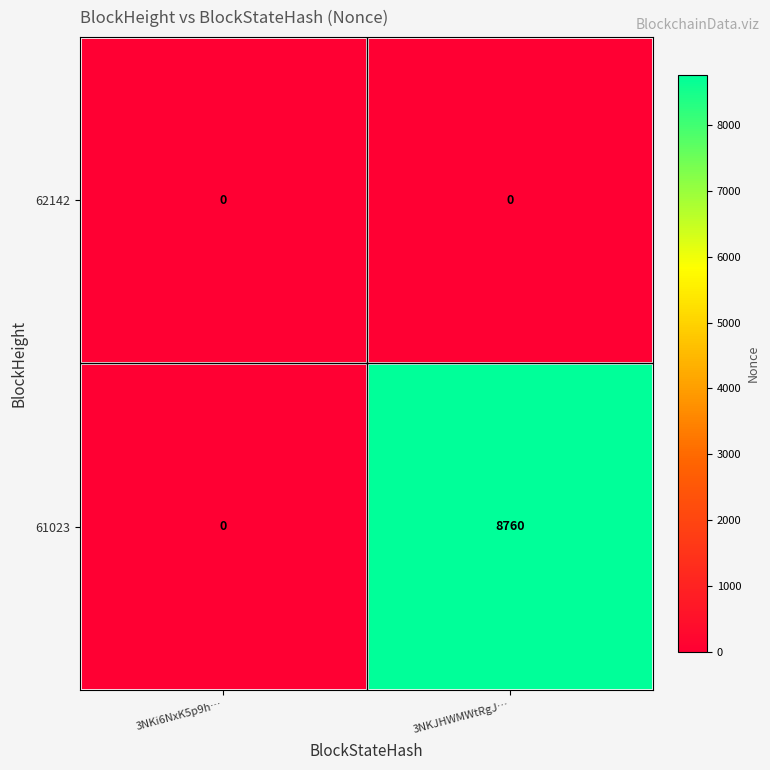

Reading left to right, transcribe all the data shown in this chart.

62142: 0	0
61023: 0	8760